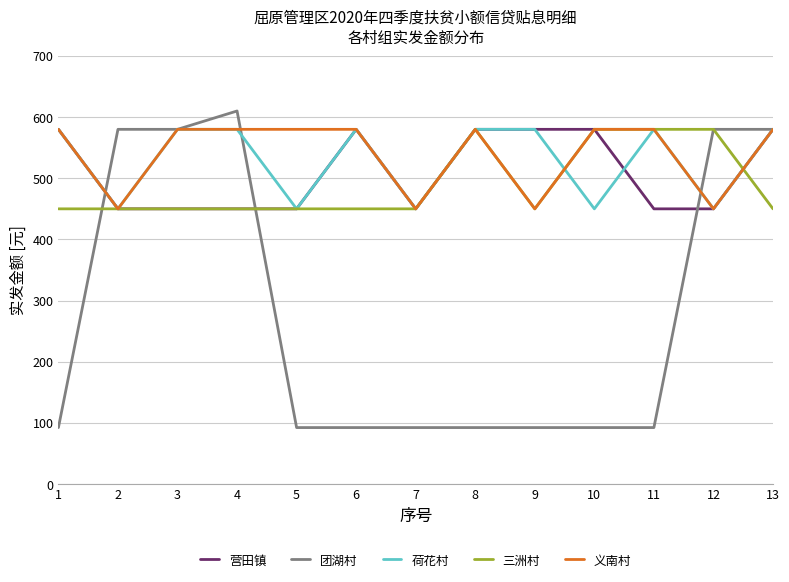

The value of 荷花村 at 10 is 816.3. True or false?

False